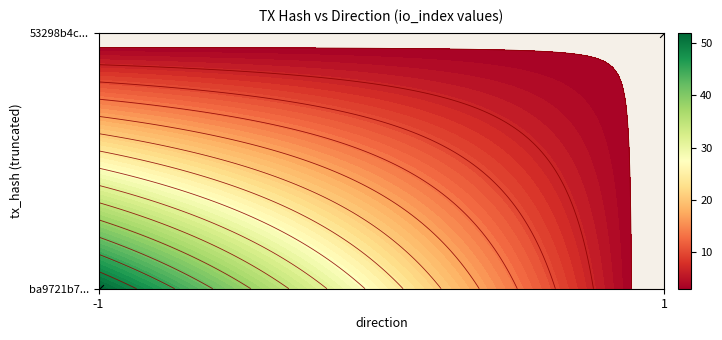

The value at 1 is 1. True or false?

True